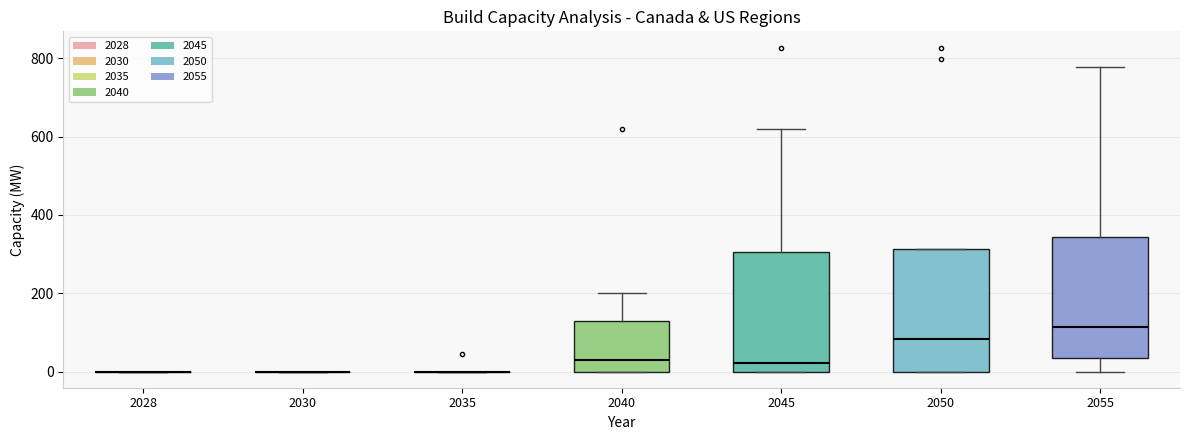

Reading left to right, transcribe this box plot: for each box, give where its median line is, the range the box spans, and where its two whiskers end, as read against the y-axis. The values are not printed on the chart, so give them approximately, as read against the axis.

2028: box collapsed to a line at 0, whiskers 0 to 0
2030: box collapsed to a line at 0, whiskers 0 to 0
2035: box collapsed to a line at 0, whiskers 0 to 0
2040: median 20, box 0 to 120, whiskers 0 to 200
2045: median 20, box 0 to 300, whiskers 0 to 620
2050: median 80, box 0 to 320, whiskers 0 to 320
2055: median 120, box 40 to 340, whiskers 0 to 780